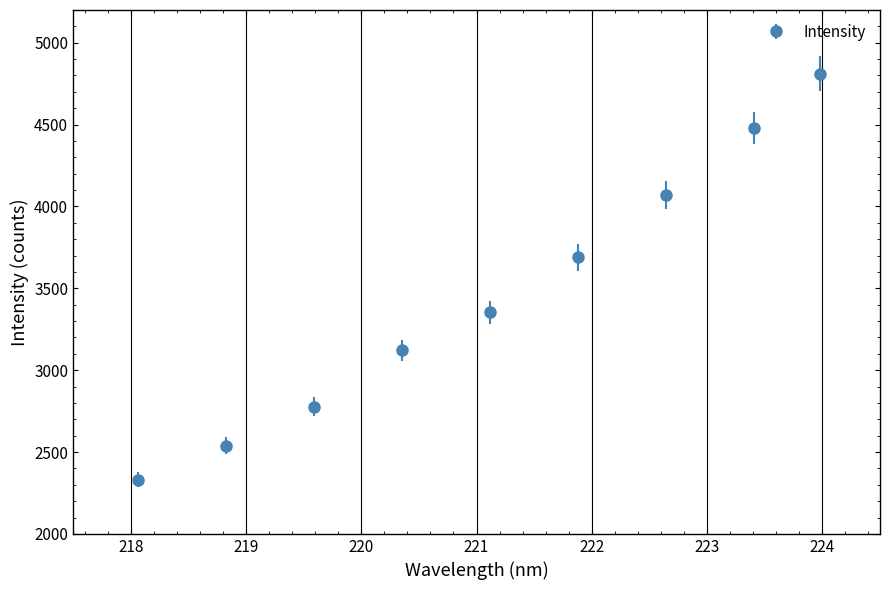

What is the sum of all values?

31169.5